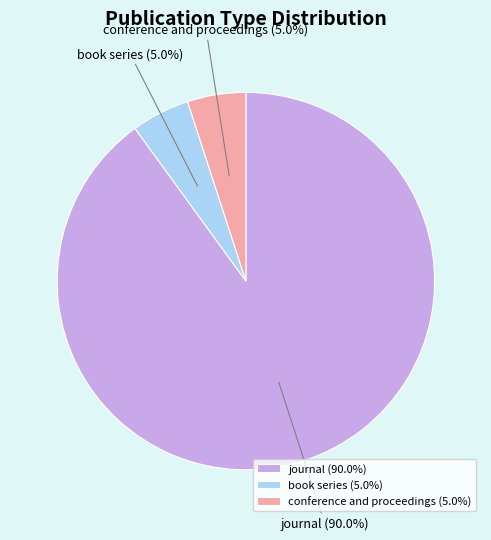

What percentage is the journal slice, to the nearest percent?

90%